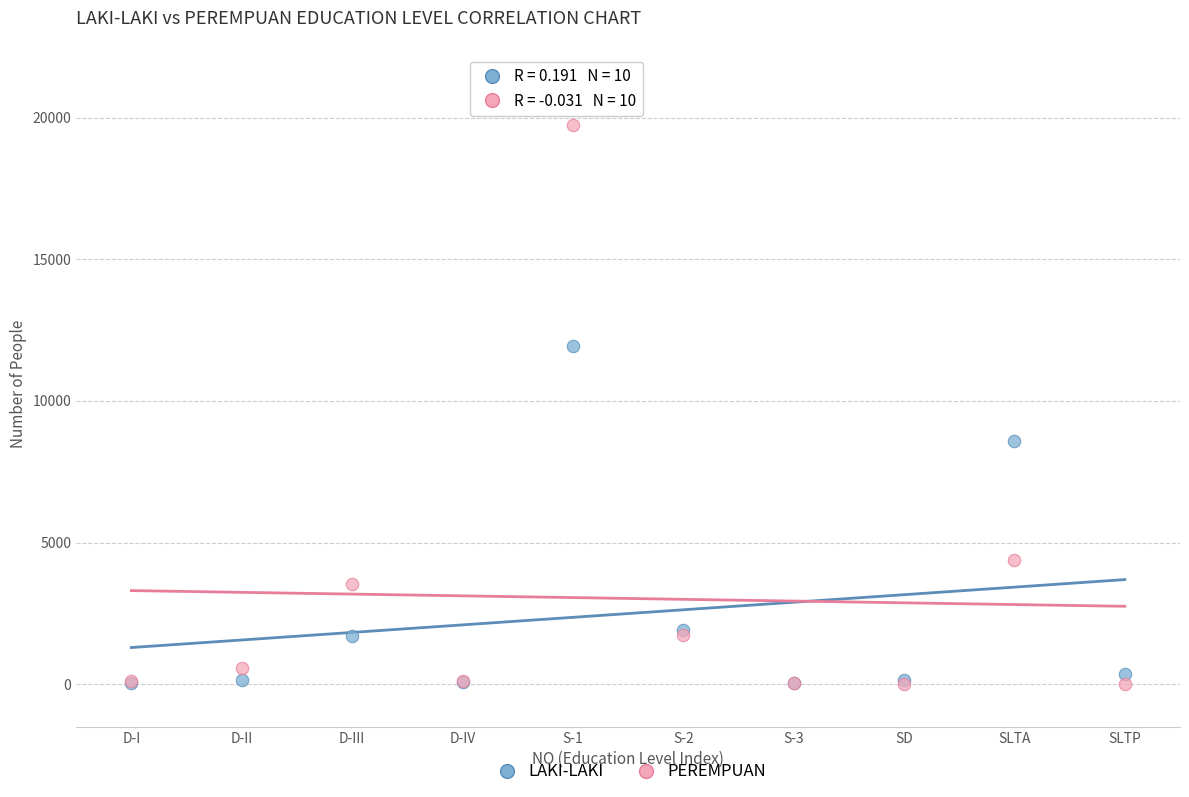

Across all series, what Y value is closest to 9878?

8576